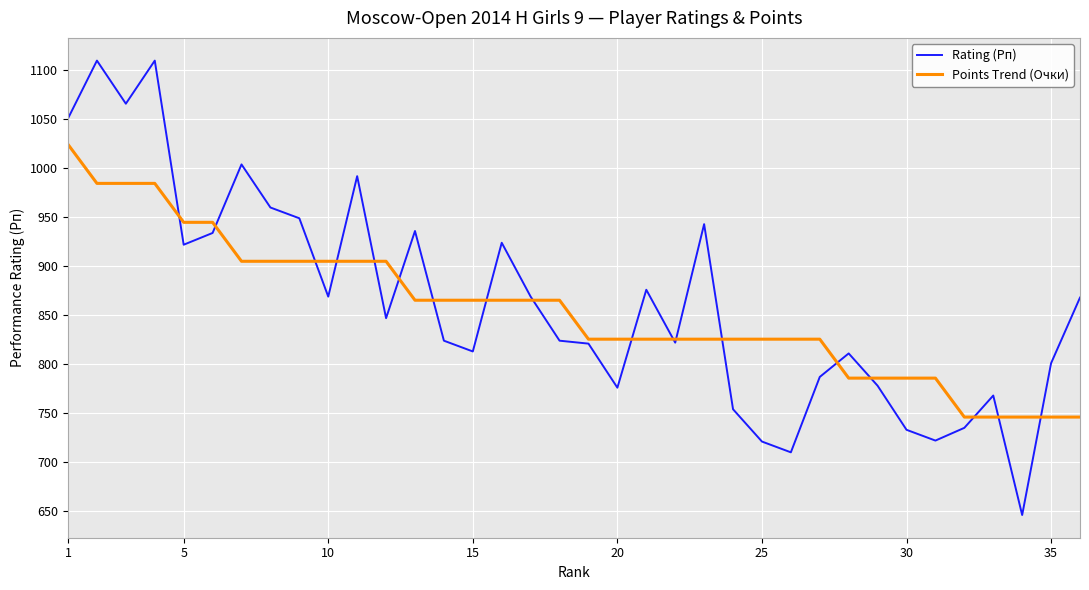

Which series has the largest total across all categories?

Rating (Рп)